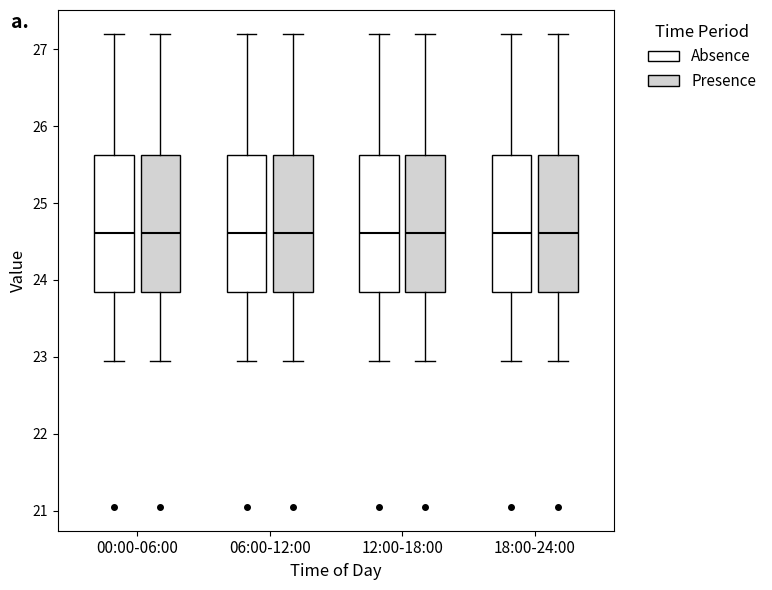

Where is the lower edge of the box for 00:00-06:00 (Absence) on the y-axis? The values are not printed on the chart, so give them approximately, as read against the axis.

23.8